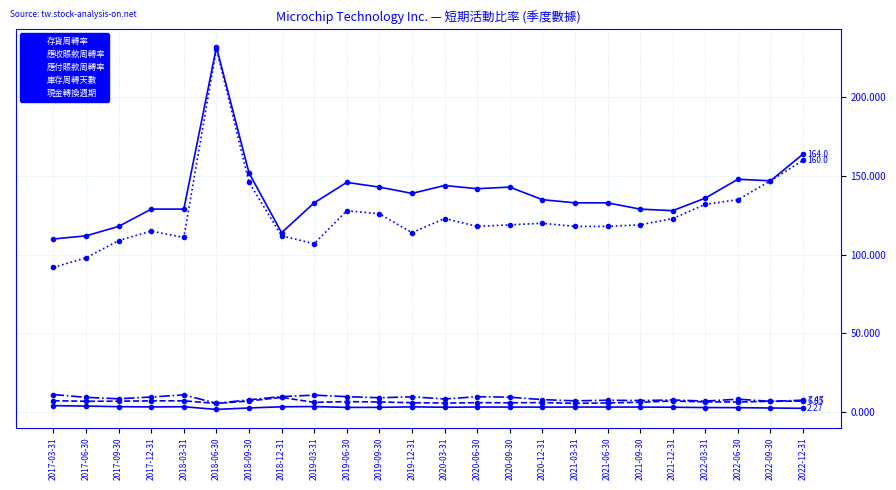

How many intersections are there between 應付賬款周轉率 and 應收賬款周轉率?

2